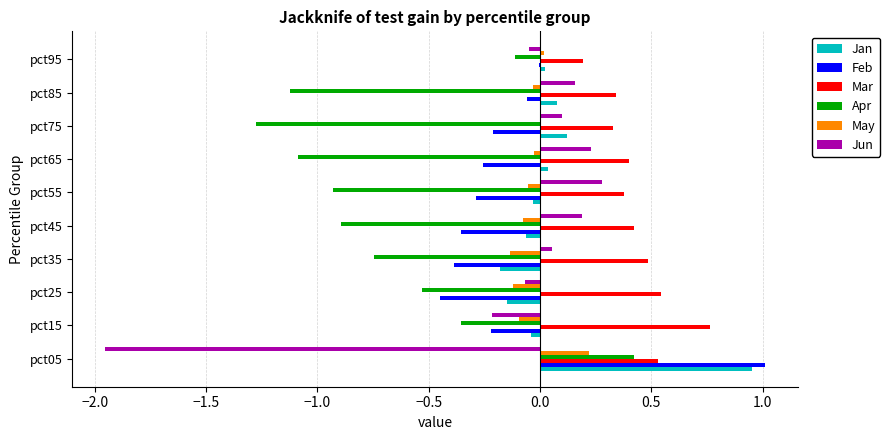

At which label does Jan reach its peak?

pct05